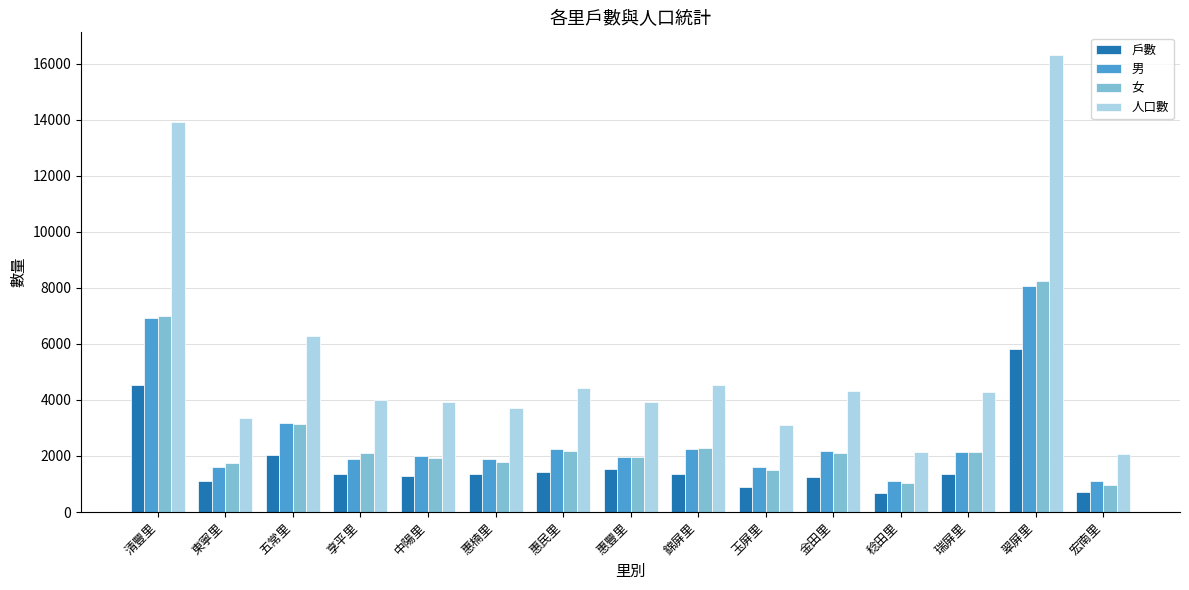

At which label is 人口數 closest to 9187?

五常里